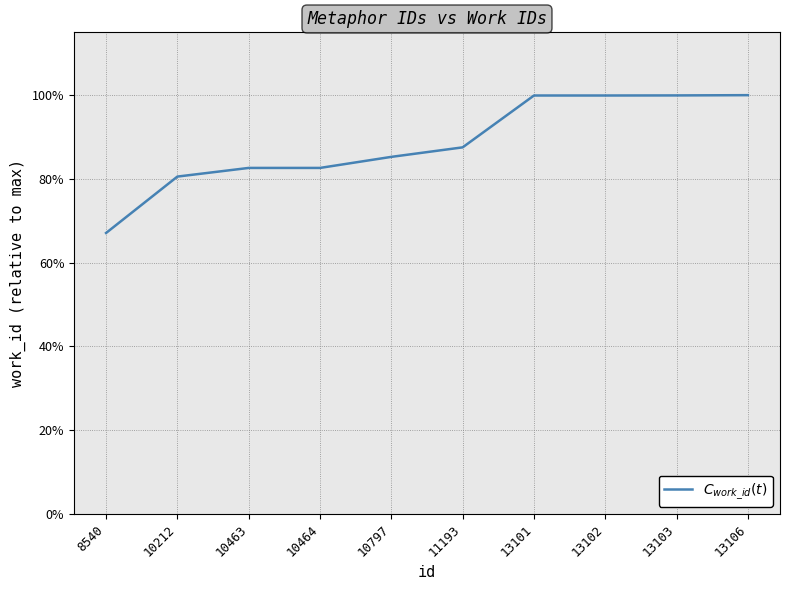

Between 10463 and 10212, which is larger?

10463